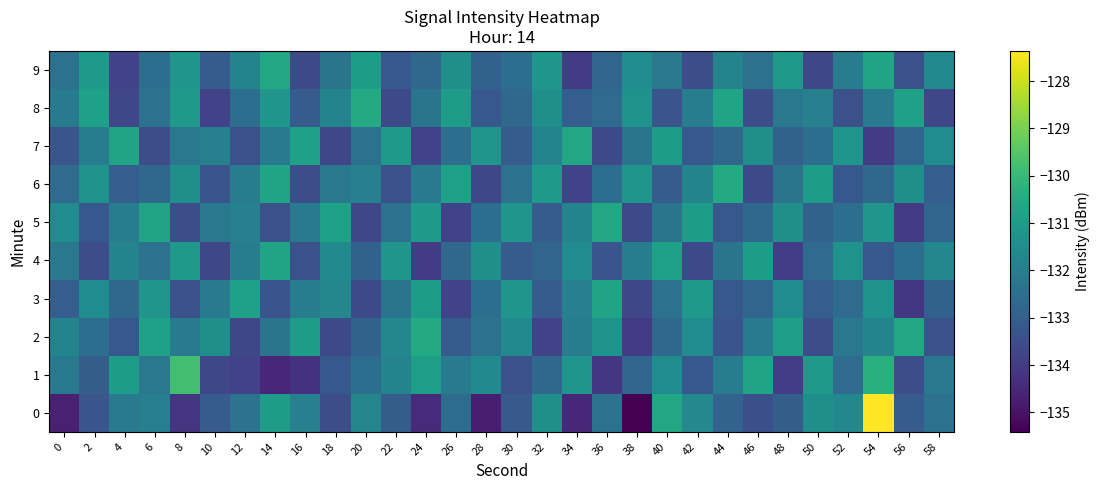

What is the spread (max minus min) of values at 42?

2.6